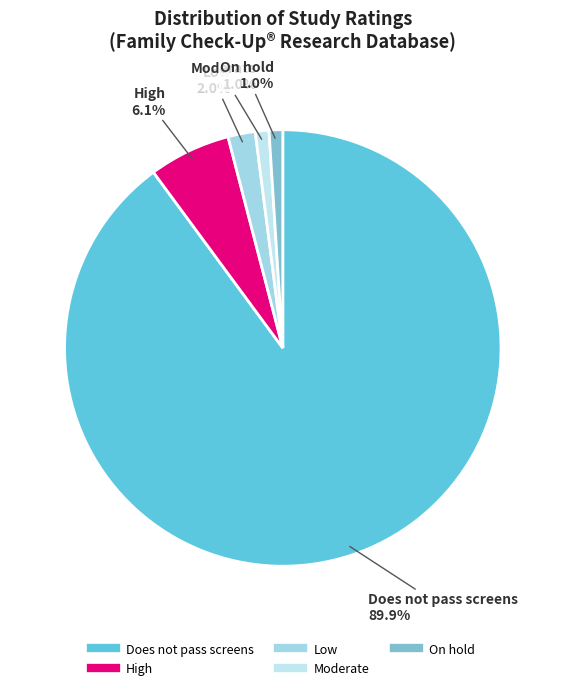

What is the majority slice?

Does not pass screens